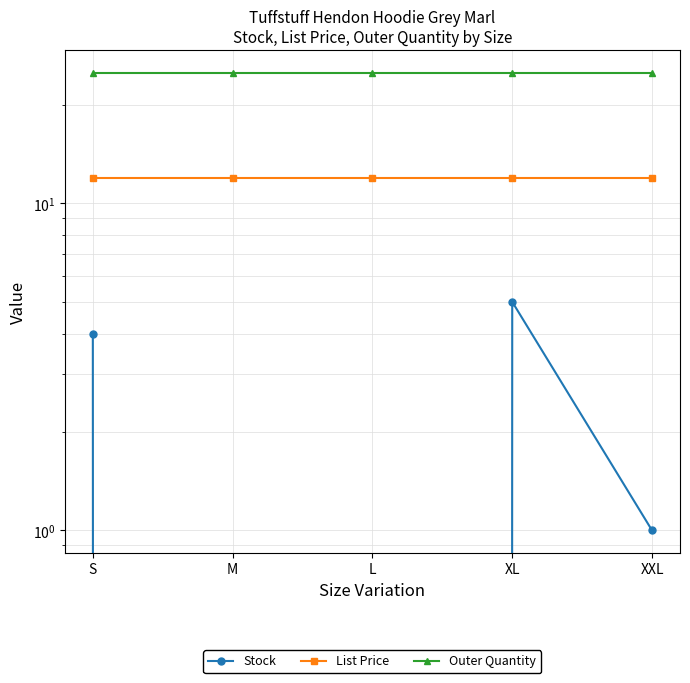

Where is List Price nearest to the value 11?

S